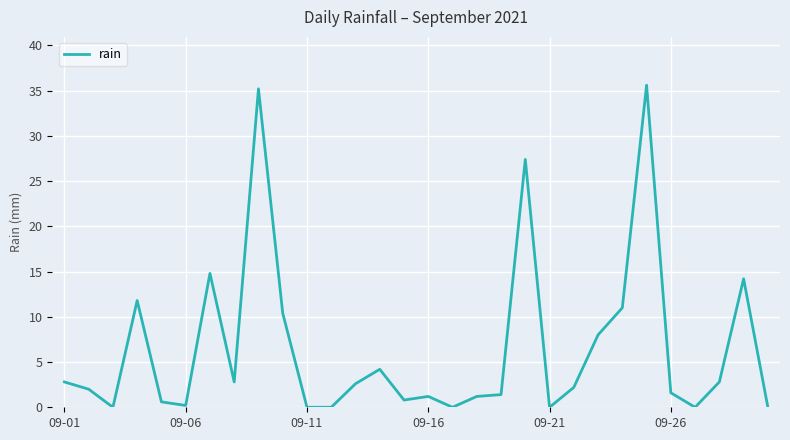

What is the maximum value shown in the chart?

35.6